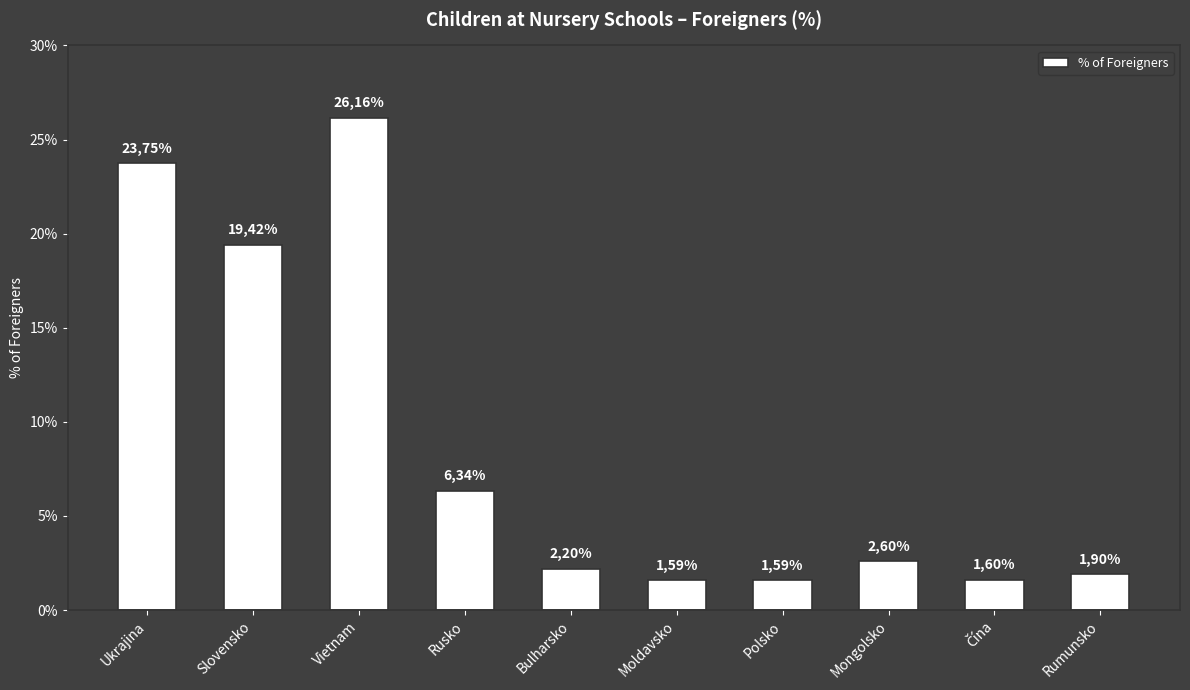

List the labels in order of value, largest first.

Vietnam, Ukrajina, Slovensko, Rusko, Mongolsko, Bulharsko, Rumunsko, Čína, Moldavsko, Polsko